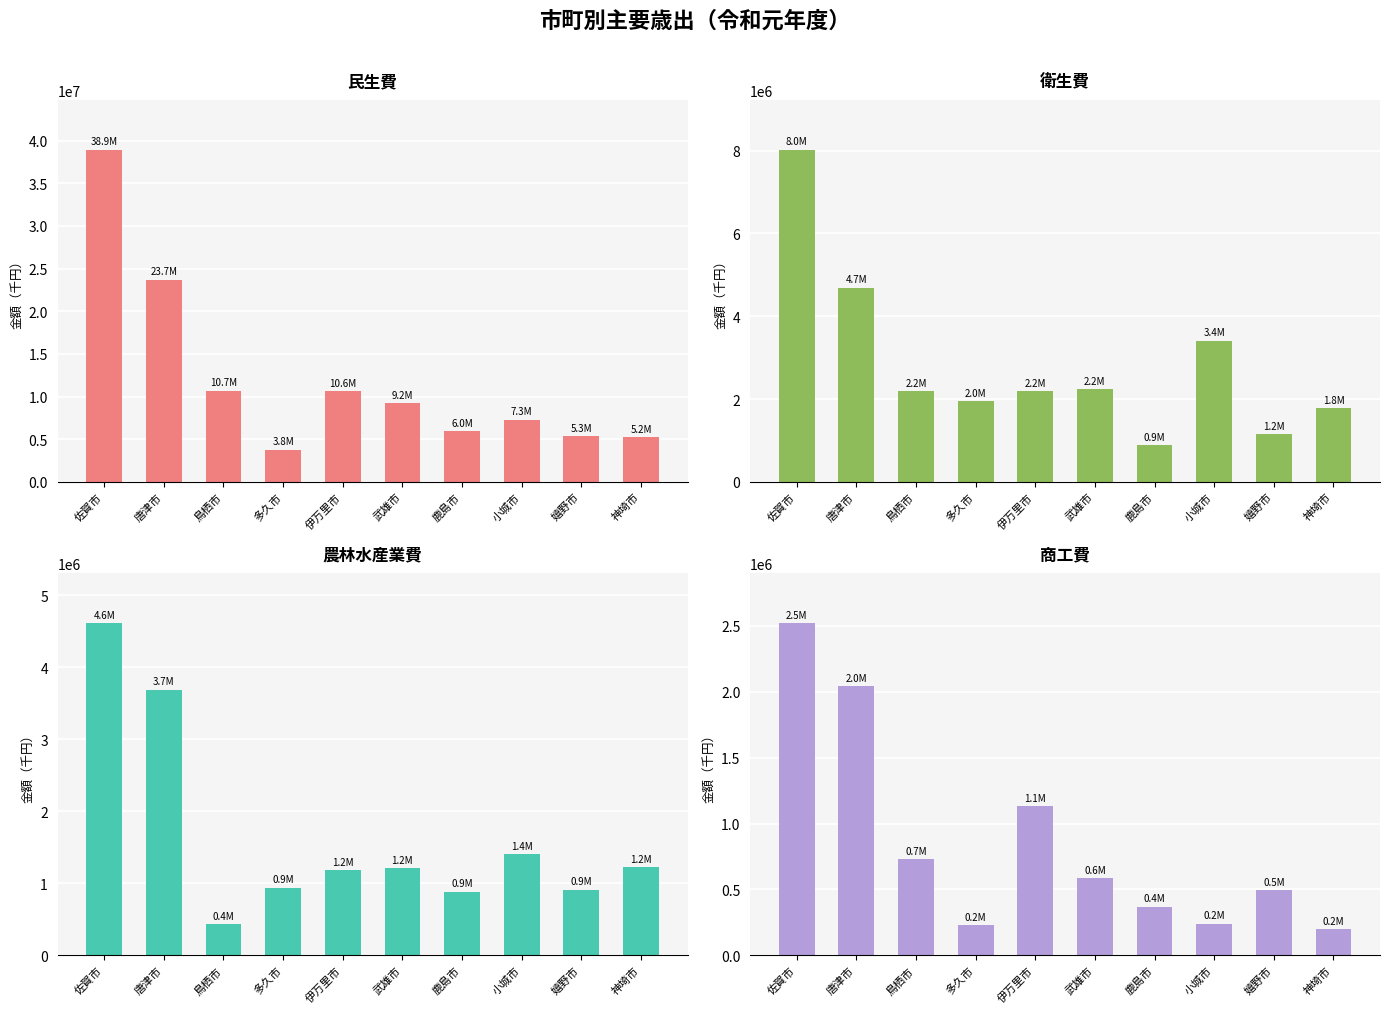

What are all the series names shown in the legend?

民生費, 衛生費, 農林水産業費, 商工費